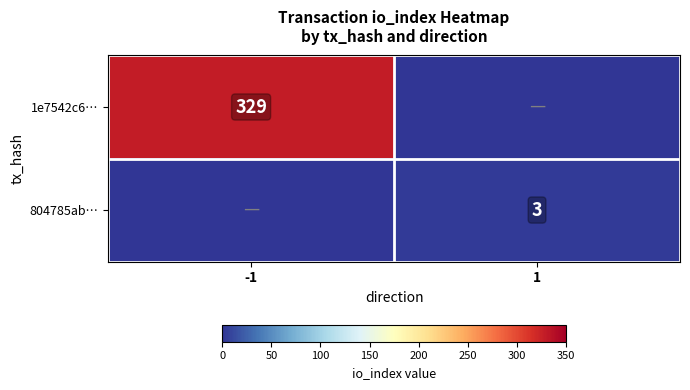

Is it true that 804785ab… equals 3 at 1?

True